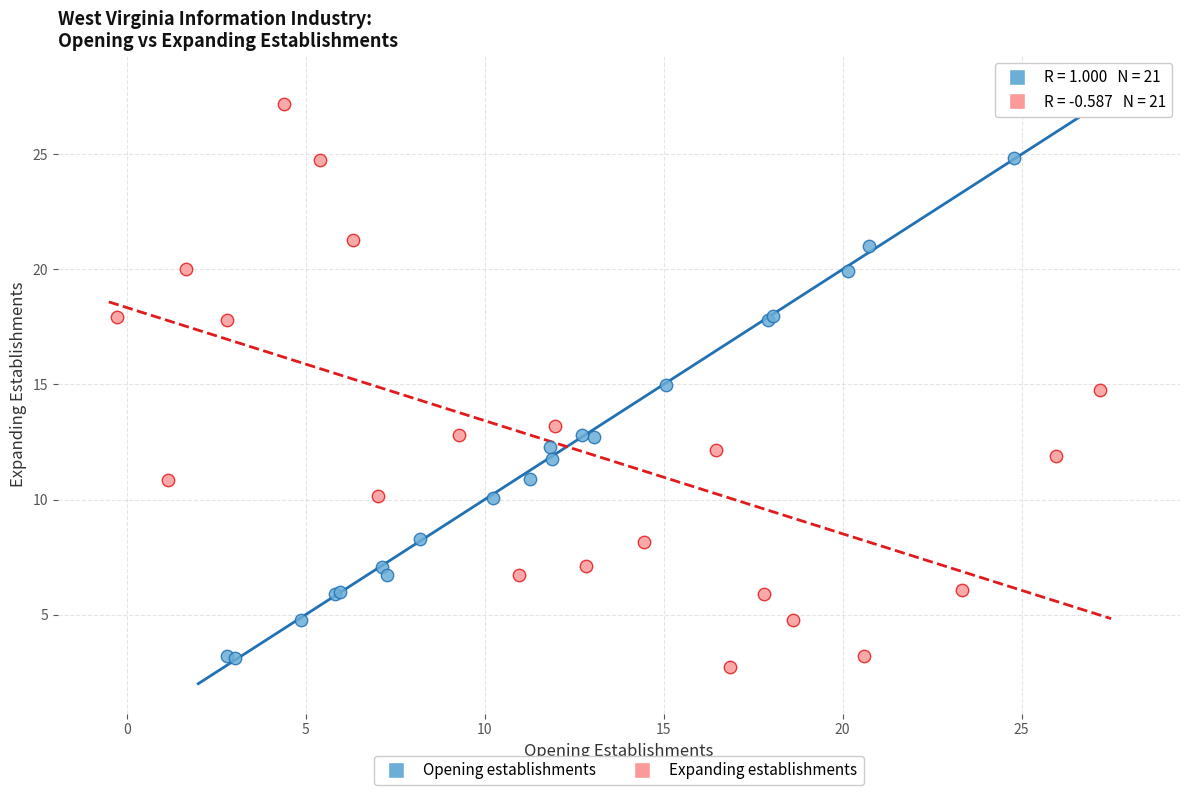

What are all the series names shown in the legend?

Opening establishments, Expanding establishments